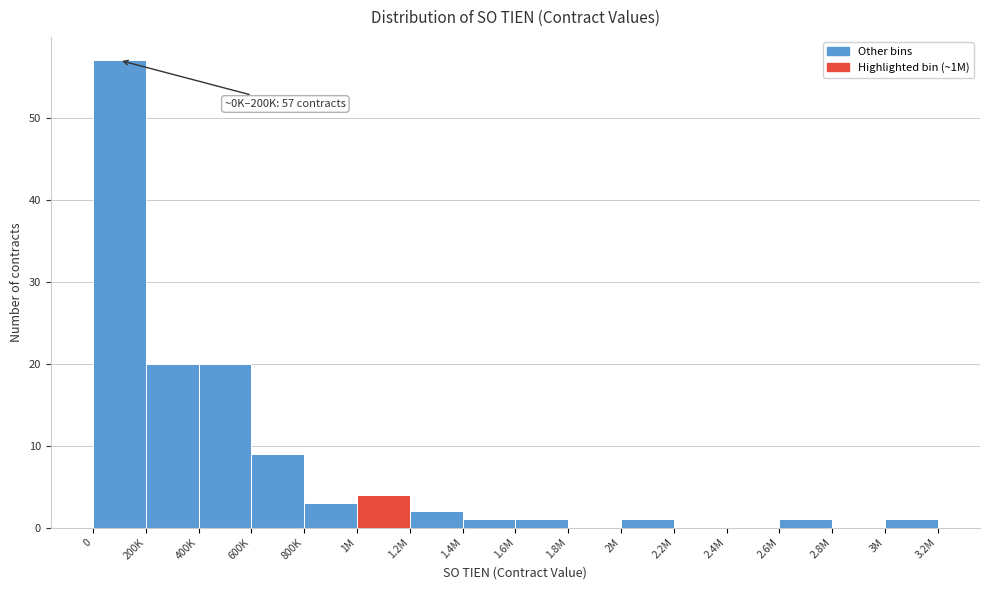

Reading left to right, what are all the values shown in this chart?

0=57	200K=20	400K=20	600K=9	800K=3	1M=4	1.2M=2	1.4M=1	1.6M=1	1.8M=0	2M=1	2.2M=0	2.4M=0	2.6M=1	2.8M=0	3M=1